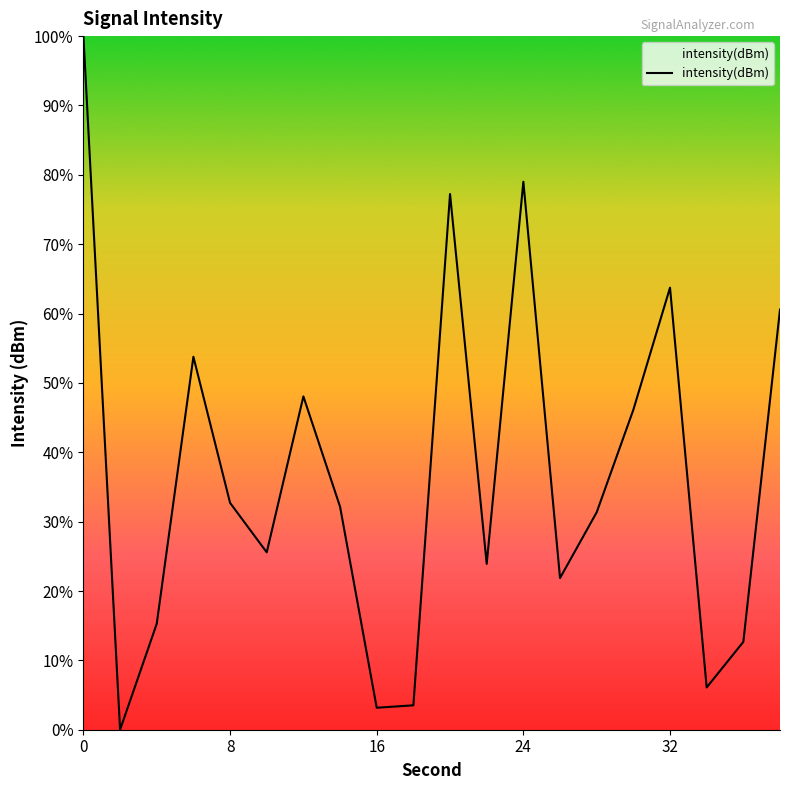

What is the greatest value displayed?

100.0